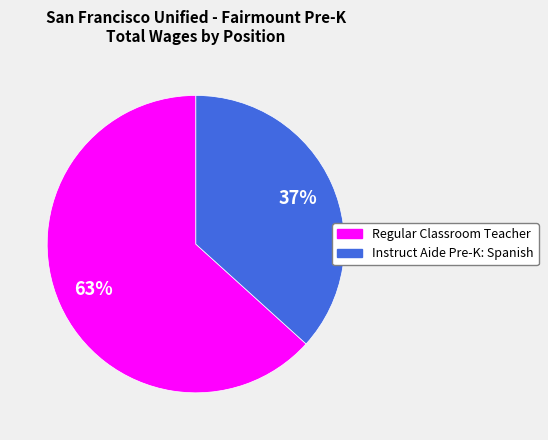

What is the ratio of the value at Instruct Aide Pre-K: Spanish to the value at Regular Classroom Teacher?

0.6